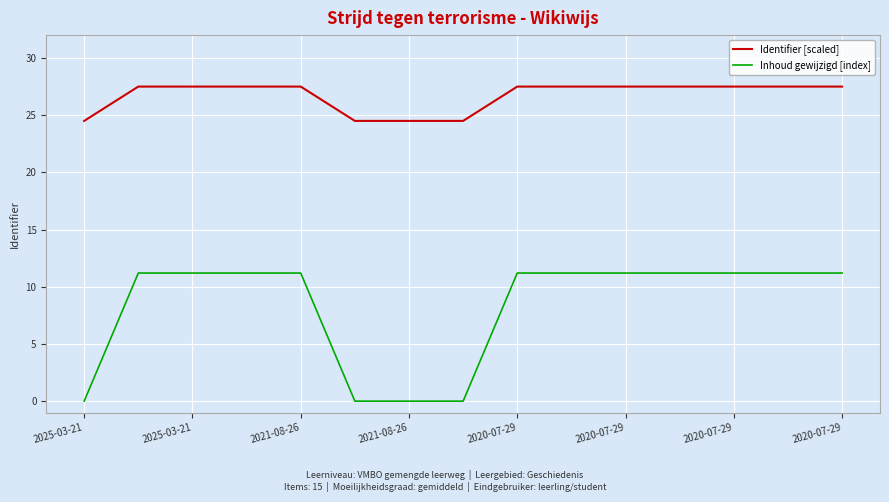

What is the difference between the maximum and minimum values in the Inhoud gewijzigd [index] series?

11.2